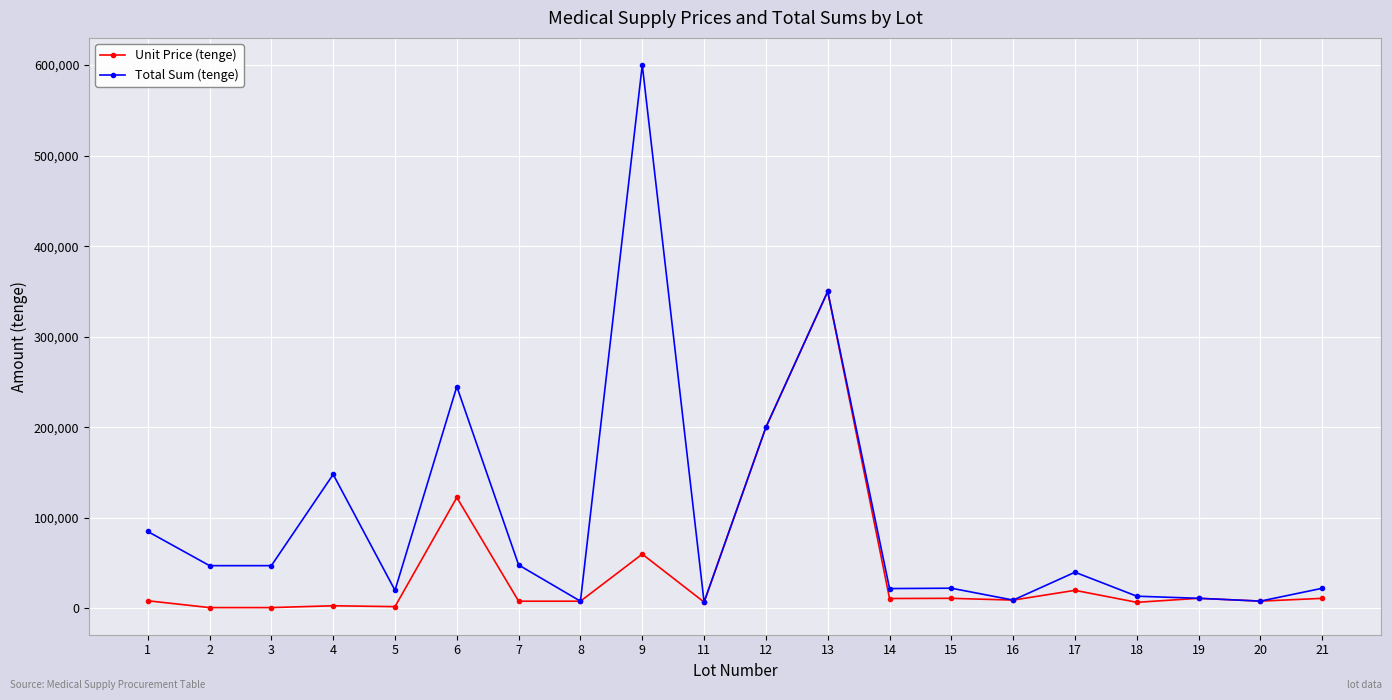

List the series in order of their peak value, lowest first.

Unit Price (tenge), Total Sum (tenge)